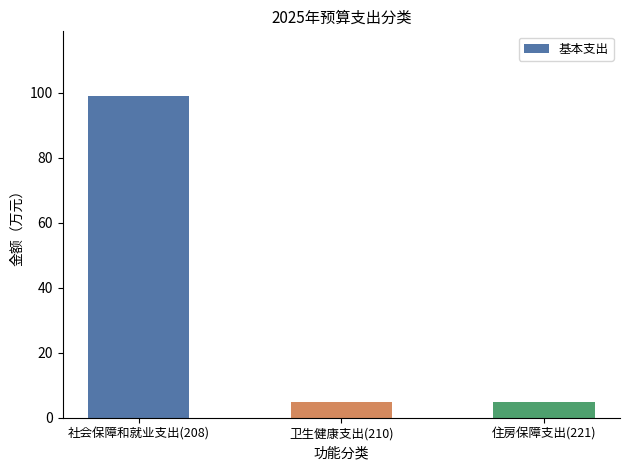

True or false: the data shows 5.0 at 卫生健康支出(210).

True